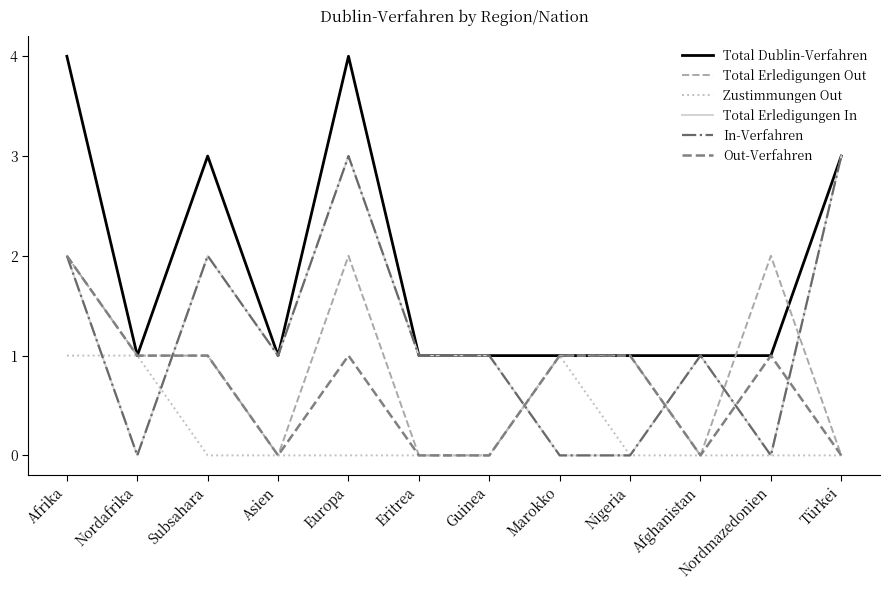

In Total Erledigungen In, how many points are lower than both neighbors (excluding endpoints)?

3